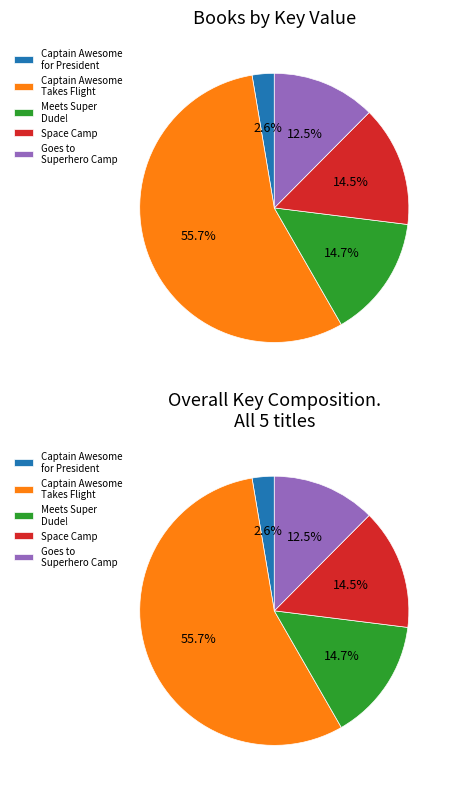

Is it true that Captain Awesome for President is 3% of the pie?

True